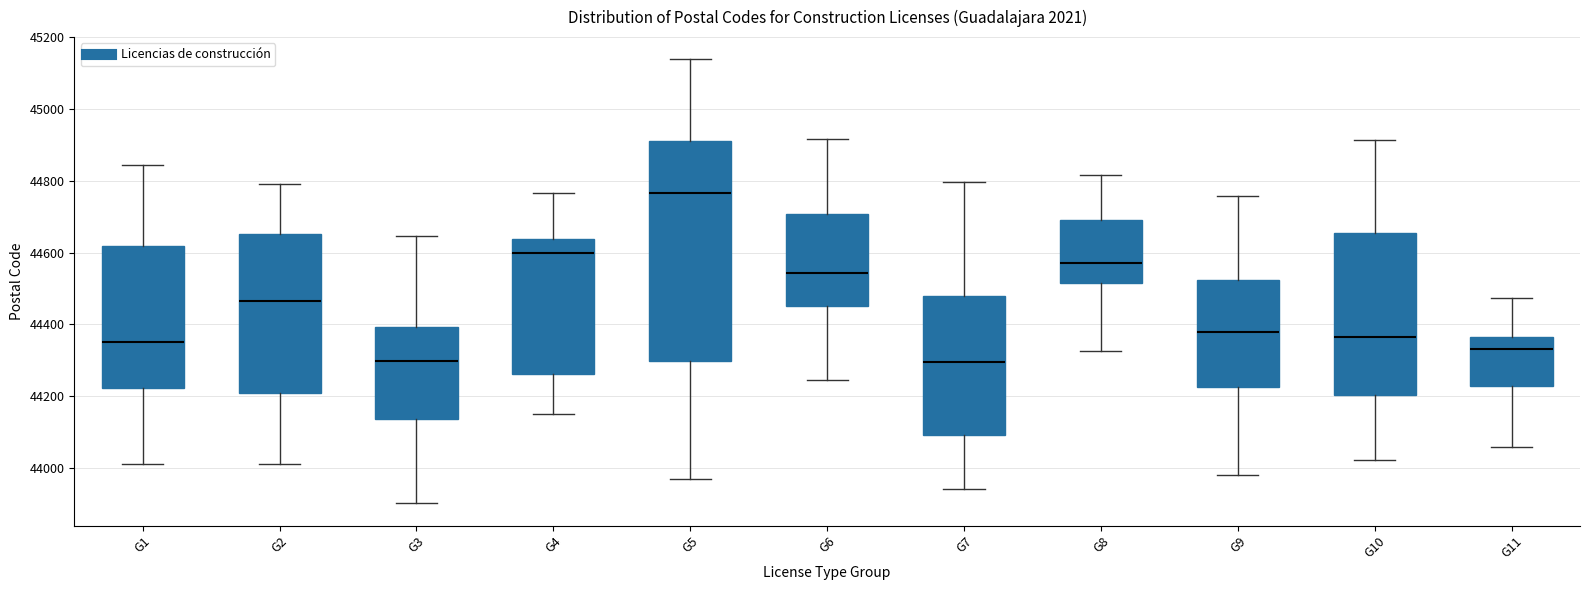

Reading left to right, transcribe this box plot: for each box, give where its median line is, the range the box spans, and where its two whiskers end, as read against the y-axis. The values are not printed on the chart, so give them approximately, as read against the axis.

G1: median 44360, box 44220 to 44620, whiskers 44020 to 44840
G2: median 44460, box 44200 to 44660, whiskers 44020 to 44800
G3: median 44300, box 44140 to 44400, whiskers 43900 to 44640
G4: median 44600, box 44260 to 44640, whiskers 44140 to 44760
G5: median 44760, box 44300 to 44920, whiskers 43960 to 45140
G6: median 44540, box 44460 to 44700, whiskers 44240 to 44920
G7: median 44300, box 44100 to 44480, whiskers 43940 to 44800
G8: median 44580, box 44520 to 44700, whiskers 44320 to 44820
G9: median 44380, box 44220 to 44520, whiskers 43980 to 44760
G10: median 44360, box 44200 to 44660, whiskers 44020 to 44920
G11: median 44340, box 44220 to 44360, whiskers 44060 to 44480